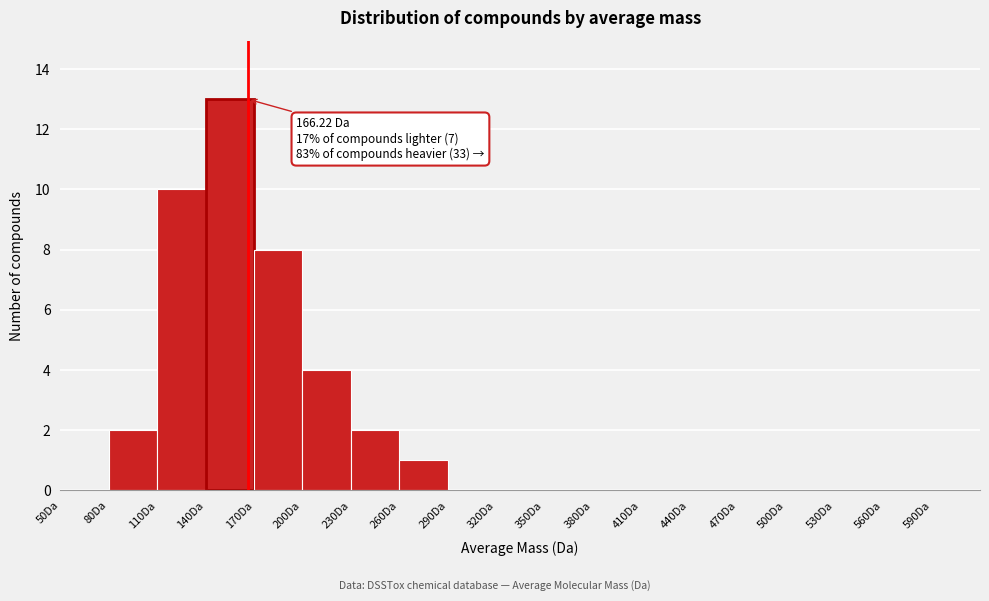

Over which range of the x-axis is the bar tallest?

140 to 170